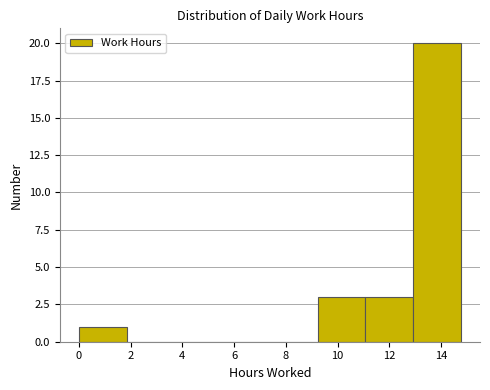

Reading left to right, list every bar in this chart as the range it spans on the x-axis followed by its height. Neither the bar edges nor the heights are printed on the chart, so give them approximately, as read against the axes.

0.0 to 1.8: 1
1.8 to 3.6: 0
3.6 to 5.6: 0
5.6 to 7.4: 0
7.4 to 9.2: 0
9.2 to 11.0: 3
11.0 to 13.0: 3
13.0 to 14.8: 20